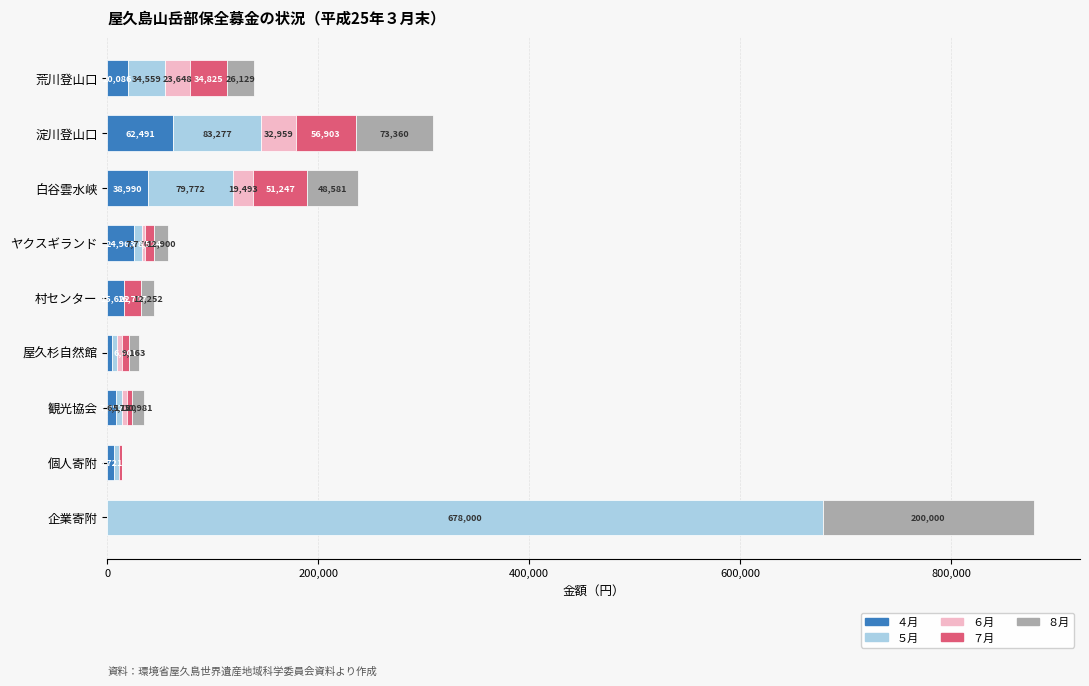

At which category is the sum across all series the highest?

企業寄附